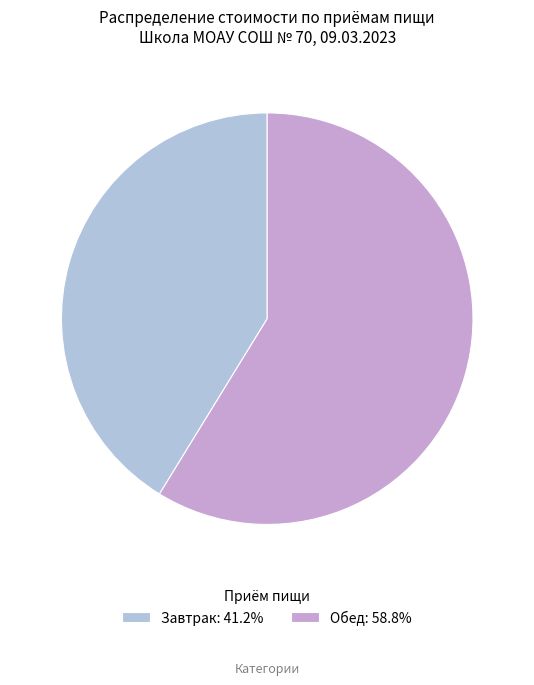

Is the sum of Завтрак: 41.2% and Обед: 58.8% greater than half?

Yes